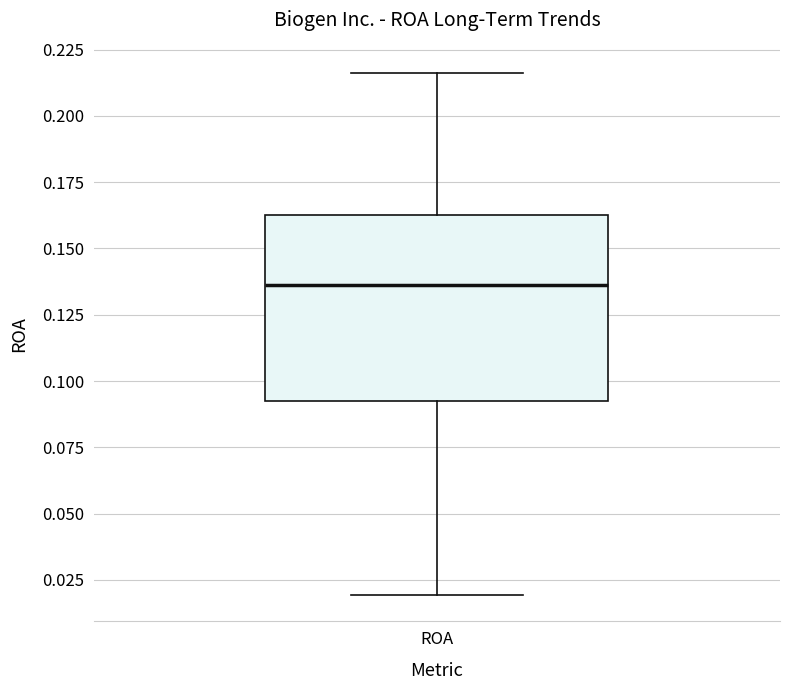

Read this box plot against the y-axis: the position of the median line, the range covered by the box, and the ends of both whiskers. The values are not printed on the chart, so give them approximately, as read against the axis.

median 0.135, box 0.090 to 0.165, whiskers 0.020 to 0.215